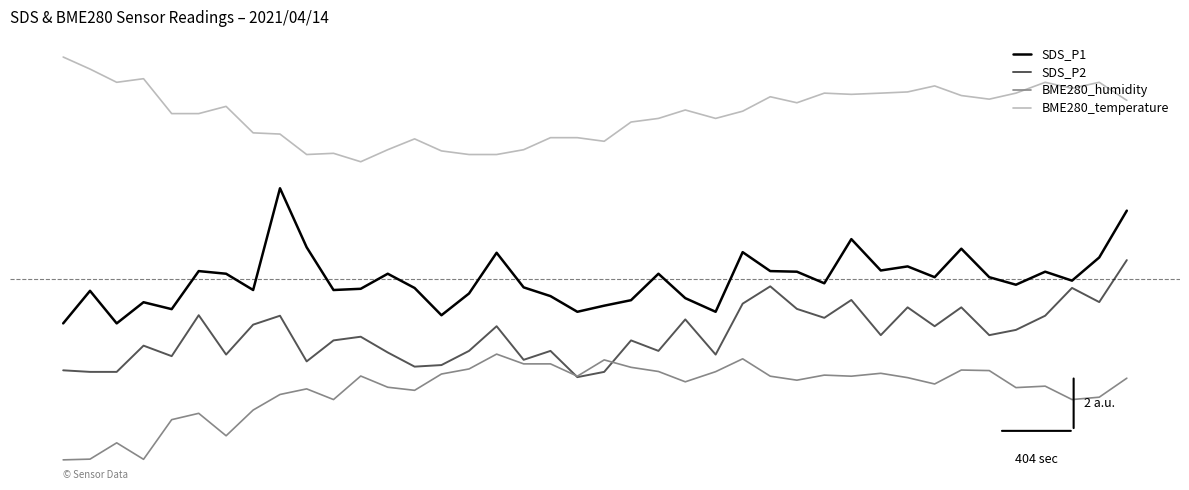

What are all the series names shown in the legend?

SDS_P1, SDS_P2, BME280_humidity, BME280_temperature